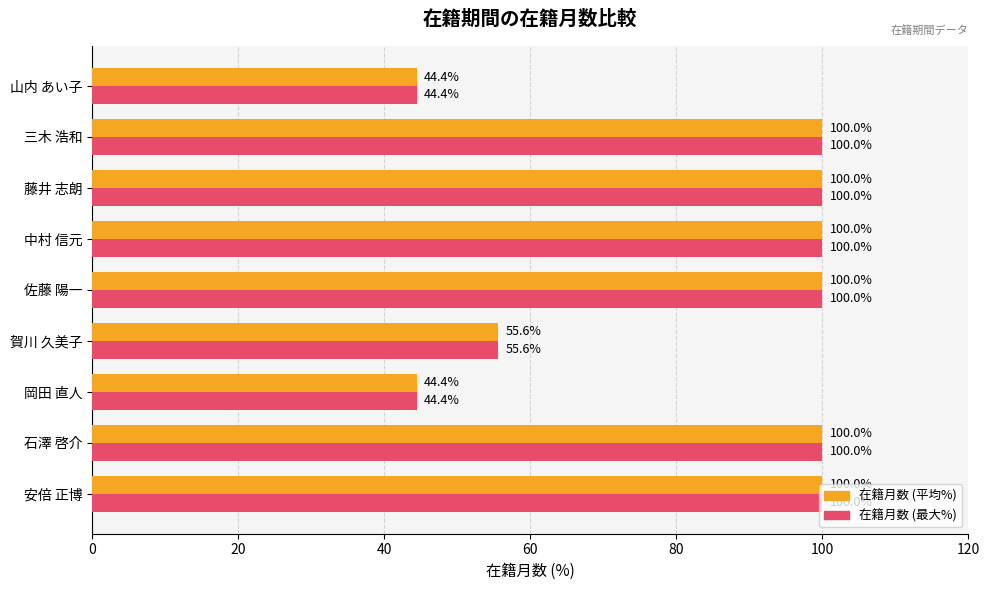

What is the maximum value shown in the chart?

100.0